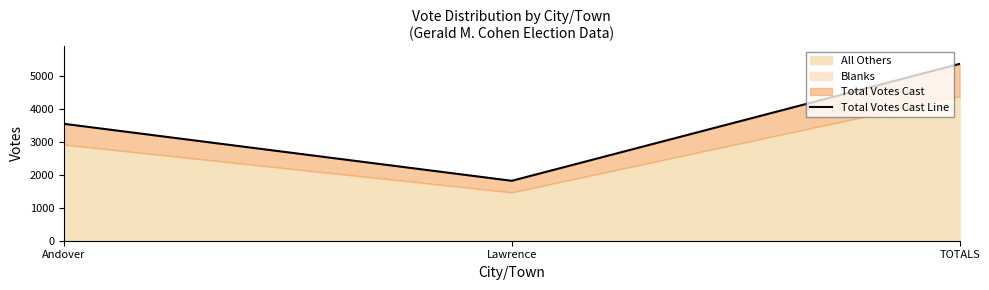

At which label does the data first exceed 3549?

TOTALS